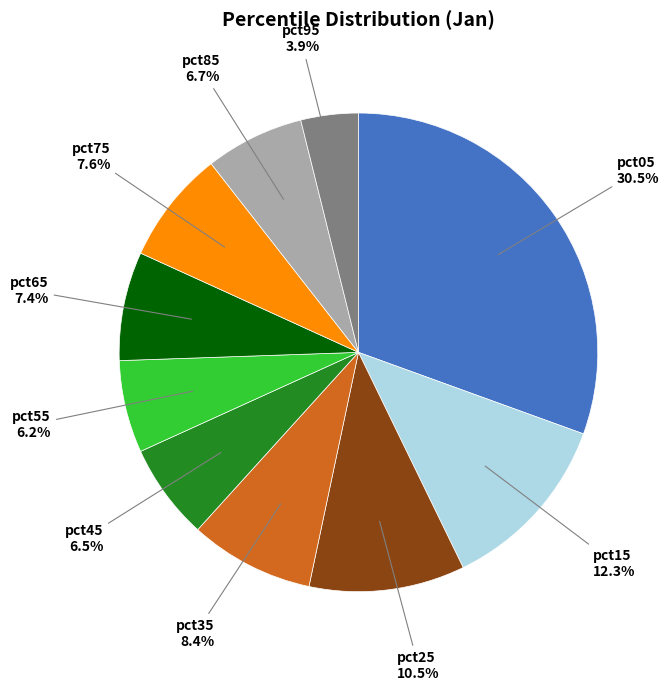

Does any single category account for the majority?

No